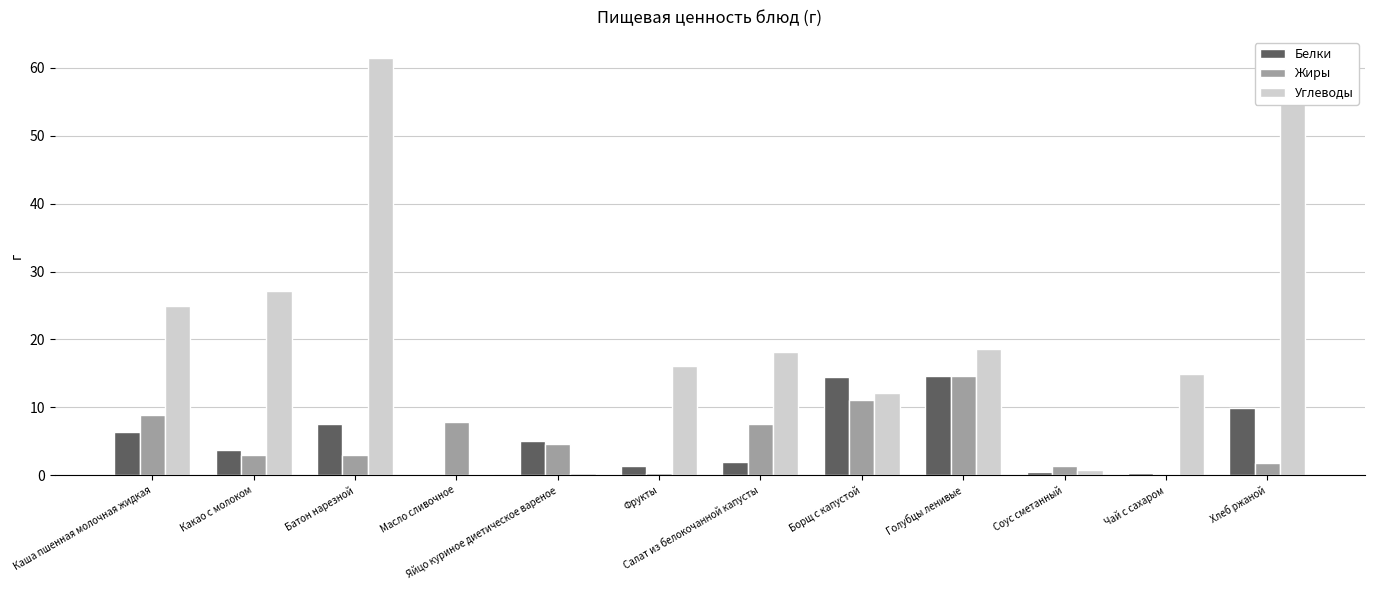

At which label does Белки first exceed 5?

Каша пшенная молочная жидкая